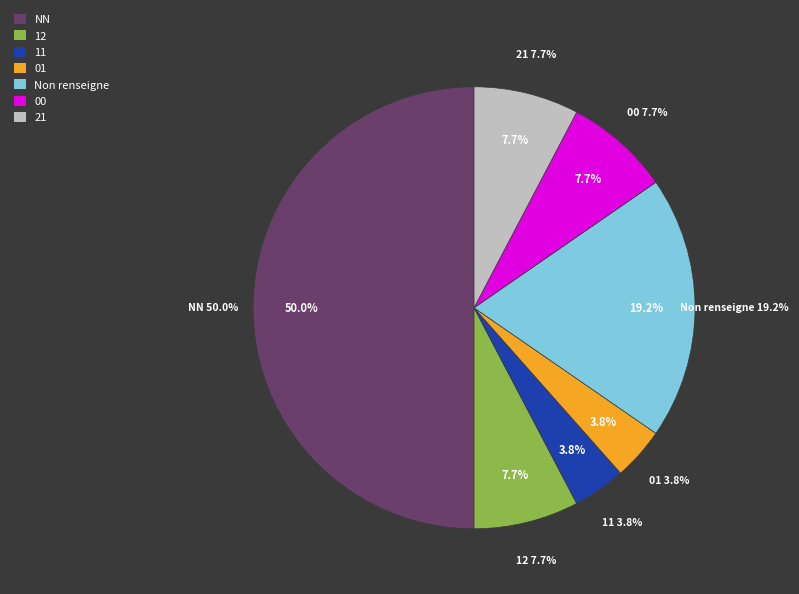

Which slice is the largest?

NN